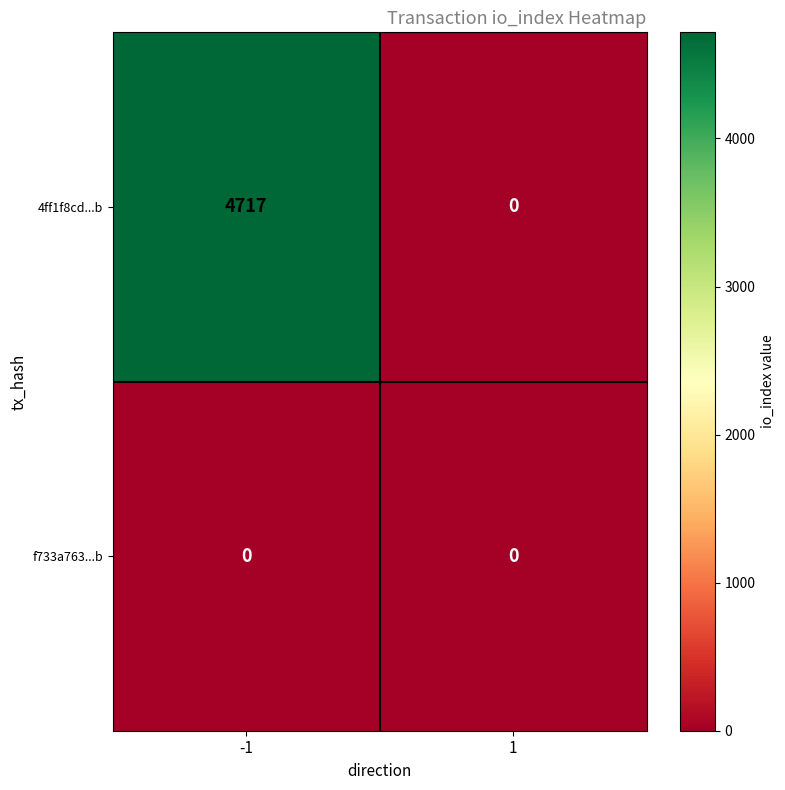

What is the spread (max minus min) of values at -1?

4717